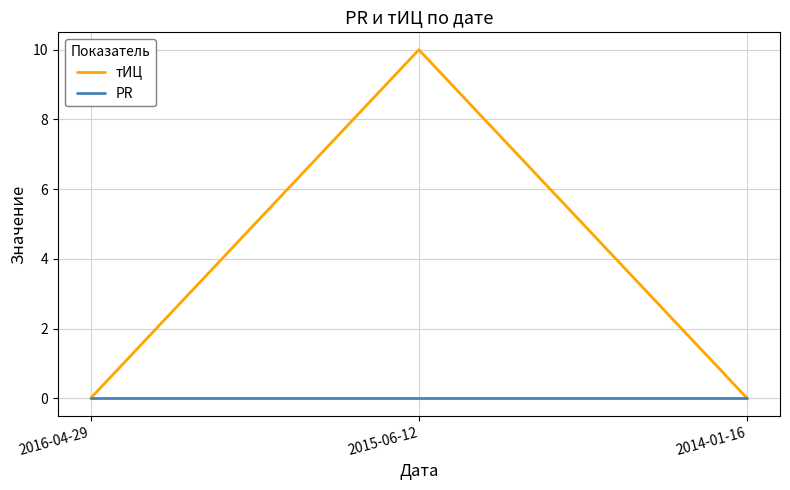

What position from the right is 2015-06-12?

2